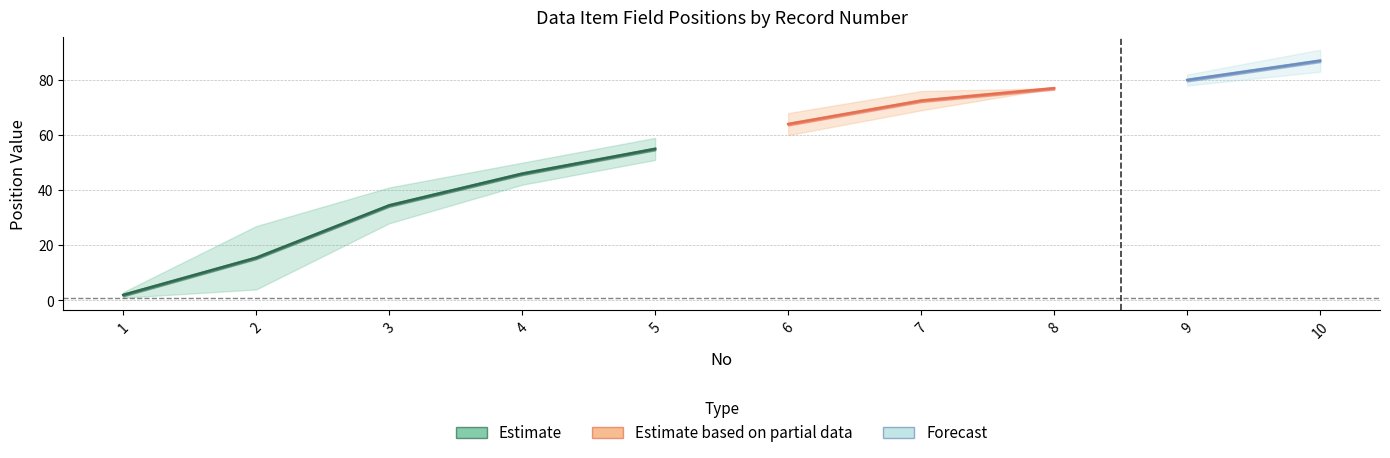

The value of Repetition at 3 is 1. True or false?

False